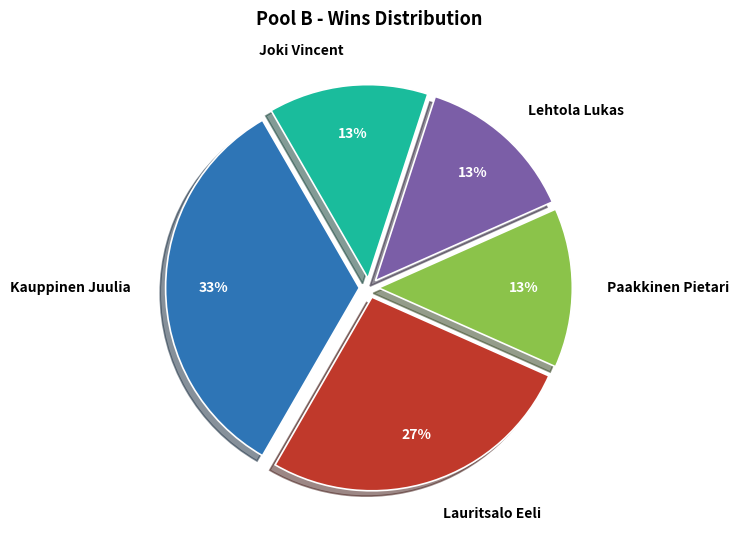

To the nearest percent, what is the difference between the Joki Vincent and Kauppinen Juulia slice percentages?

20%